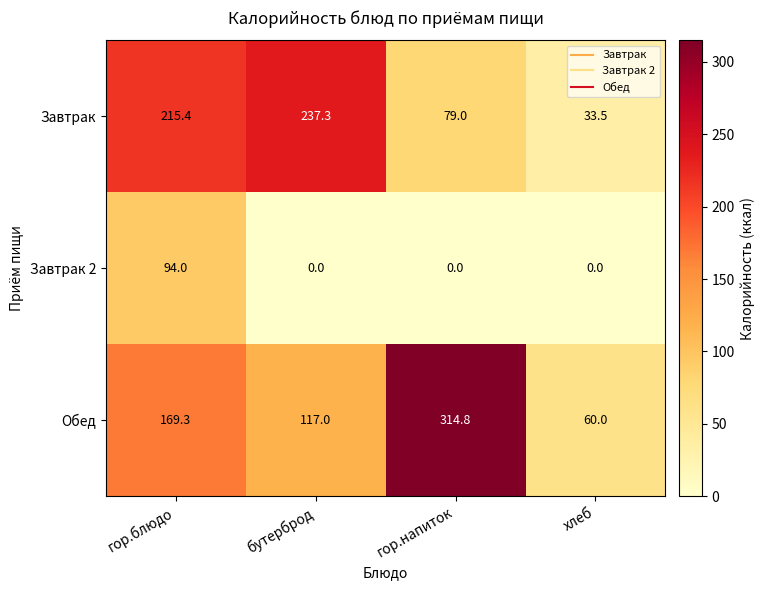

What is the total value across all series at гор.блюдо?

478.7